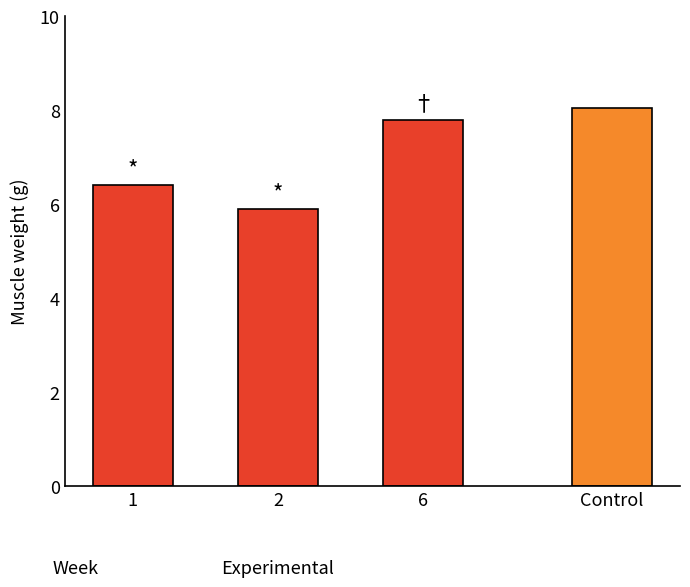

The chart shows a value of 5.9 at 2. True or false?

True